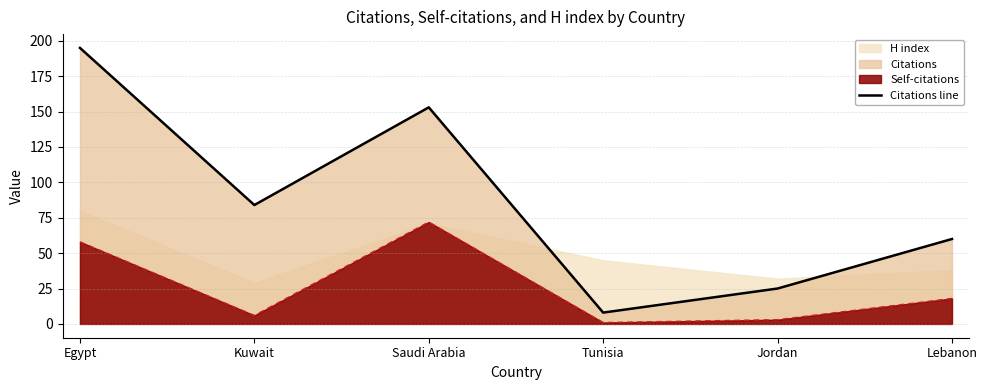

What is the label of the 6th point from the left?

Lebanon